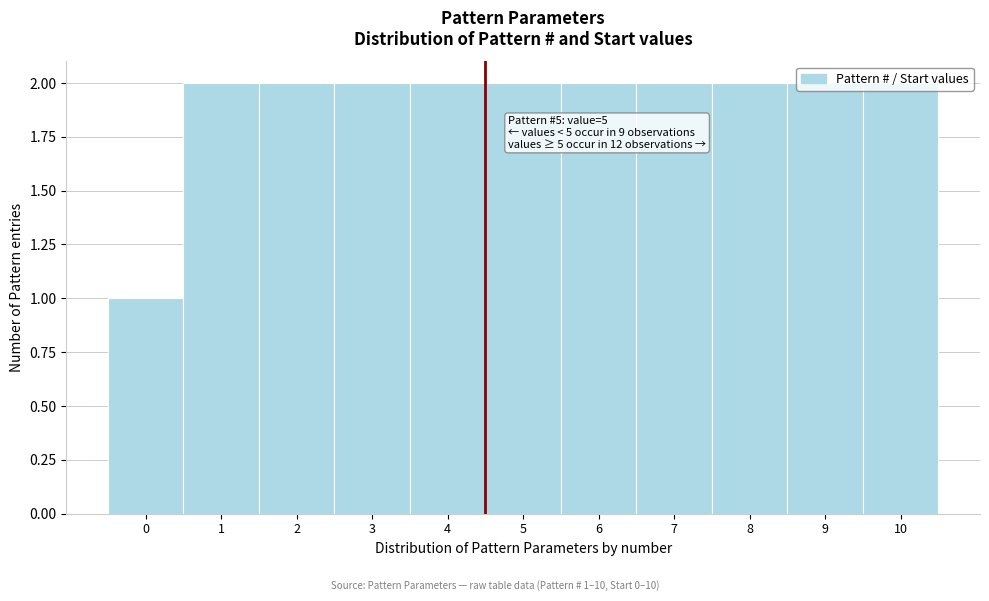

Approximately how many times larger is the value at 8 compared to 2?

1.0